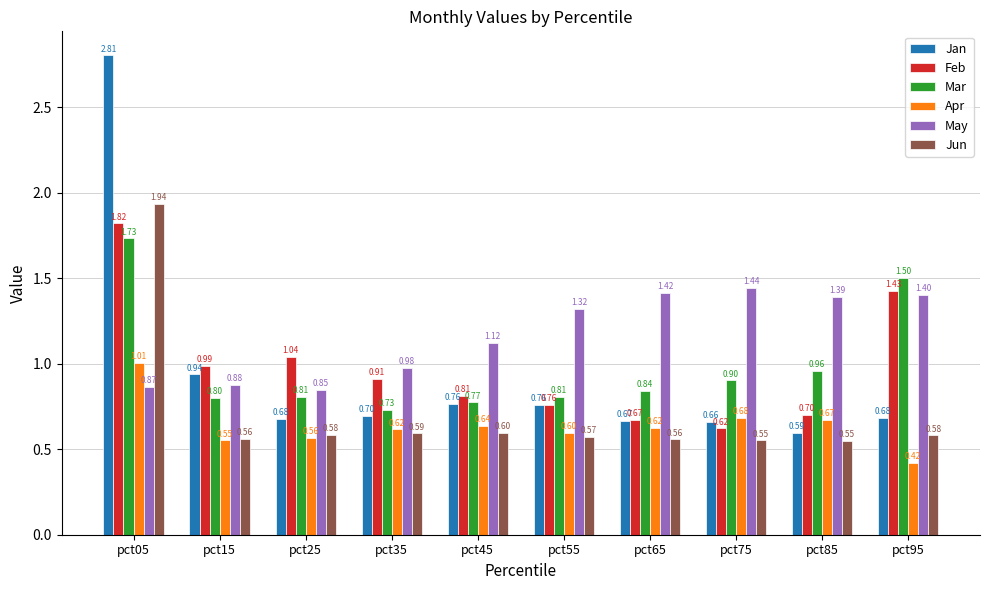

Is the value of Apr at pct85 greater than the value of Mar at pct25?

No